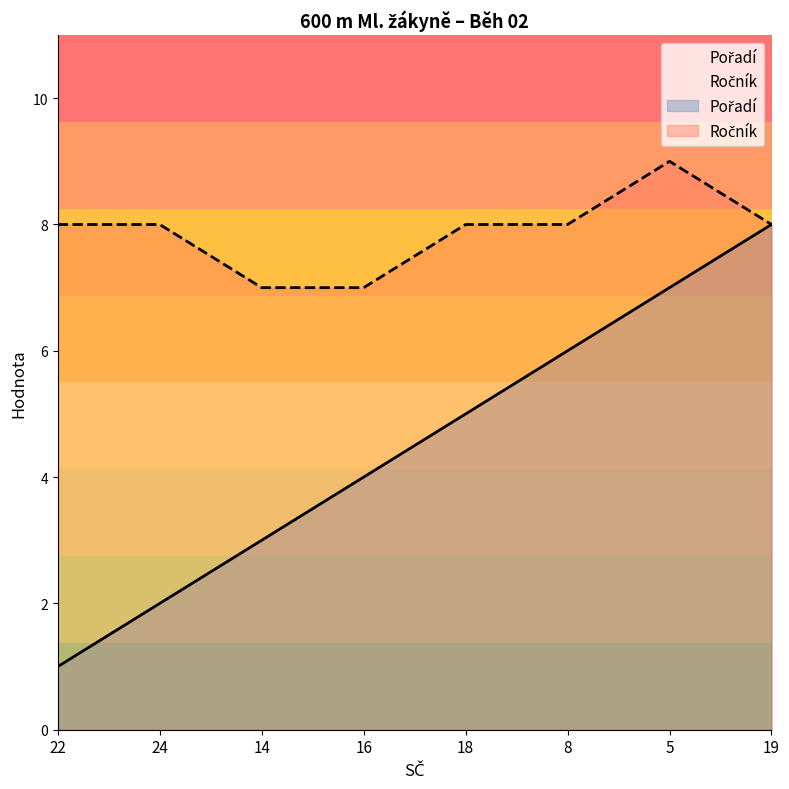

Where is Pořadí nearest to the value 4?

16